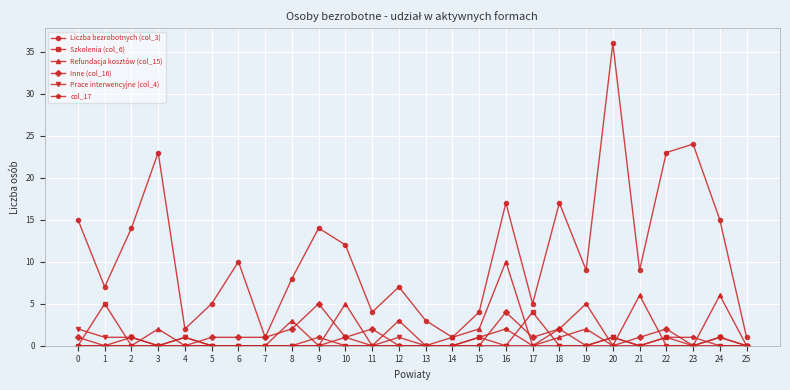

Reading left to right, what are all the values shown in this chart?

Liczba bezrobotnych (col_3): 15	7	14	23	2	5	10	1	8	14	12	4	7	3	1	4	17	5	17	9	36	9	23	24	15	1
Szkolenia (col_6): 0	5	0	0	0	0	0	0	0	0	0	0	0	0	0	1	0	4	0	0	1	0	1	0	0	0
Refundacja kosztów (col_15): 0	0	0	2	0	0	0	0	3	0	5	0	0	0	1	2	10	0	1	2	0	6	0	0	6	0
Inne (col_16): 1	0	1	0	0	1	1	1	2	5	1	2	0	0	0	0	4	1	2	0	0	1	2	0	1	0
Prace interwencyjne (col_4): 2	1	1	0	1	0	0	0	0	0	1	0	1	0	0	0	0	0	0	0	1	0	0	0	1	0
col_17: 0	0	0	0	1	0	0	0	0	1	0	0	3	0	0	1	2	0	2	5	0	0	1	1	0	0